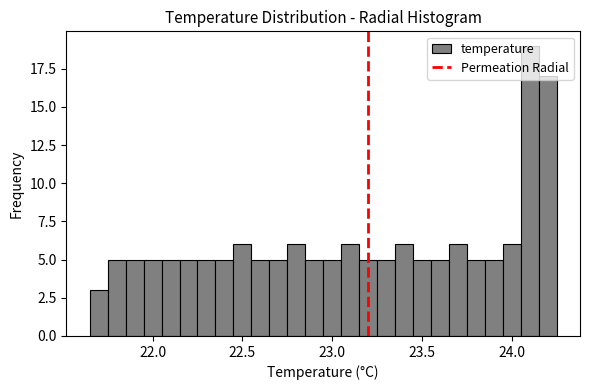

Around what value on the x-axis is the tallest bar? Give the approximate position of its centre, as read against the axis.

24.10